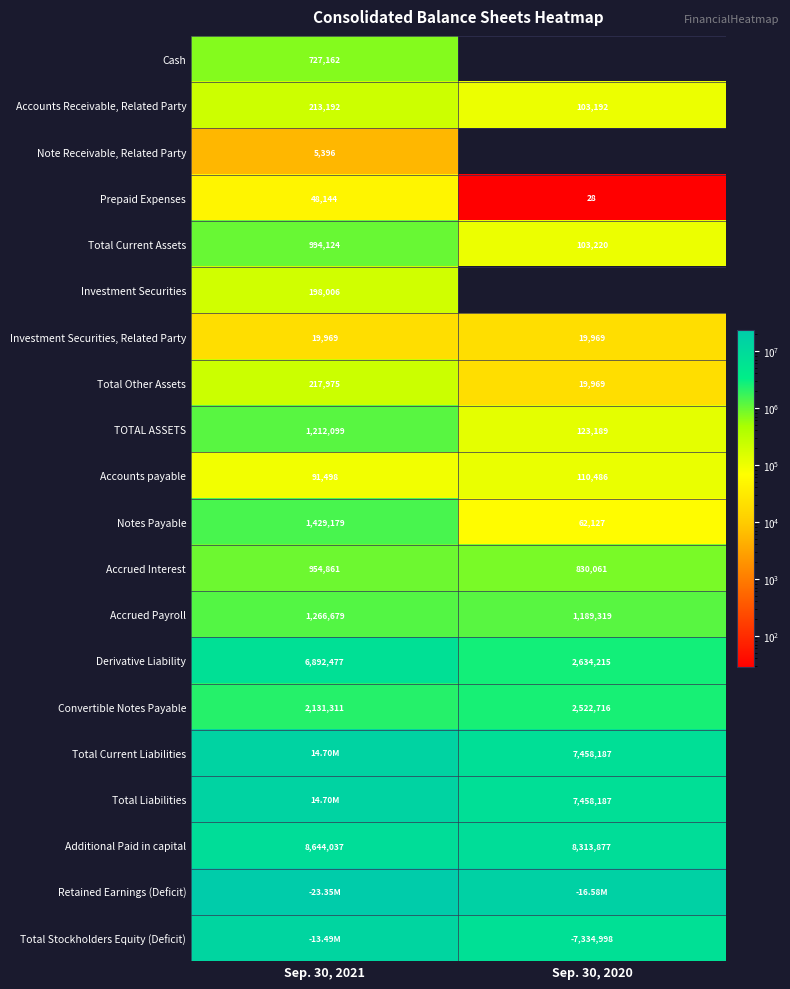

What is the difference between the Convertible Notes Payable values at Sep. 30, 2020 and Sep. 30, 2021?

391405